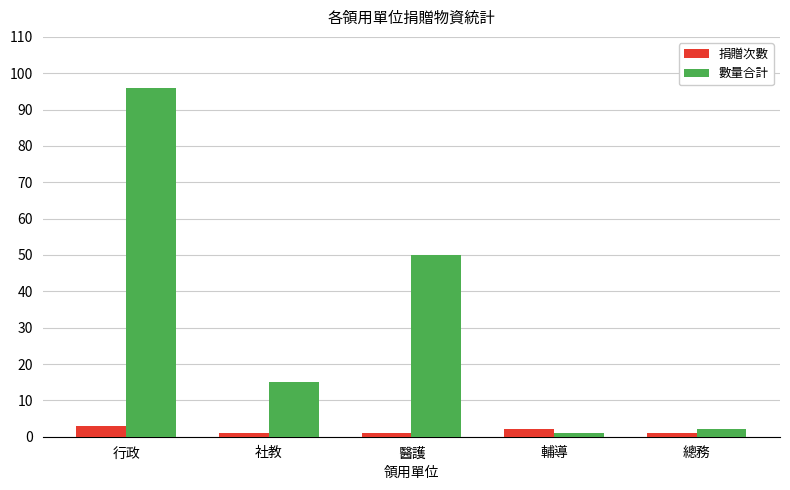

How many categories are shown in the chart?

5